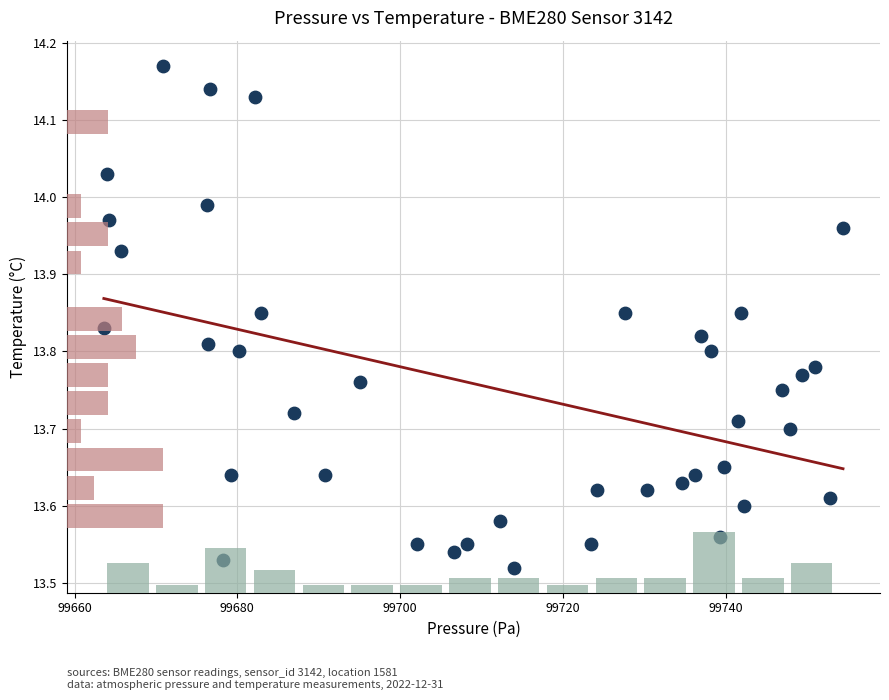

What is the range of X values (max minus min)?

90.9